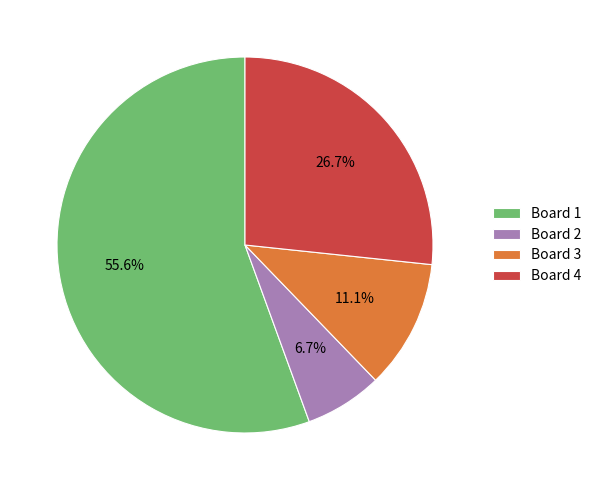

Is the sum of Board 1 and Board 3 greater than half?

Yes